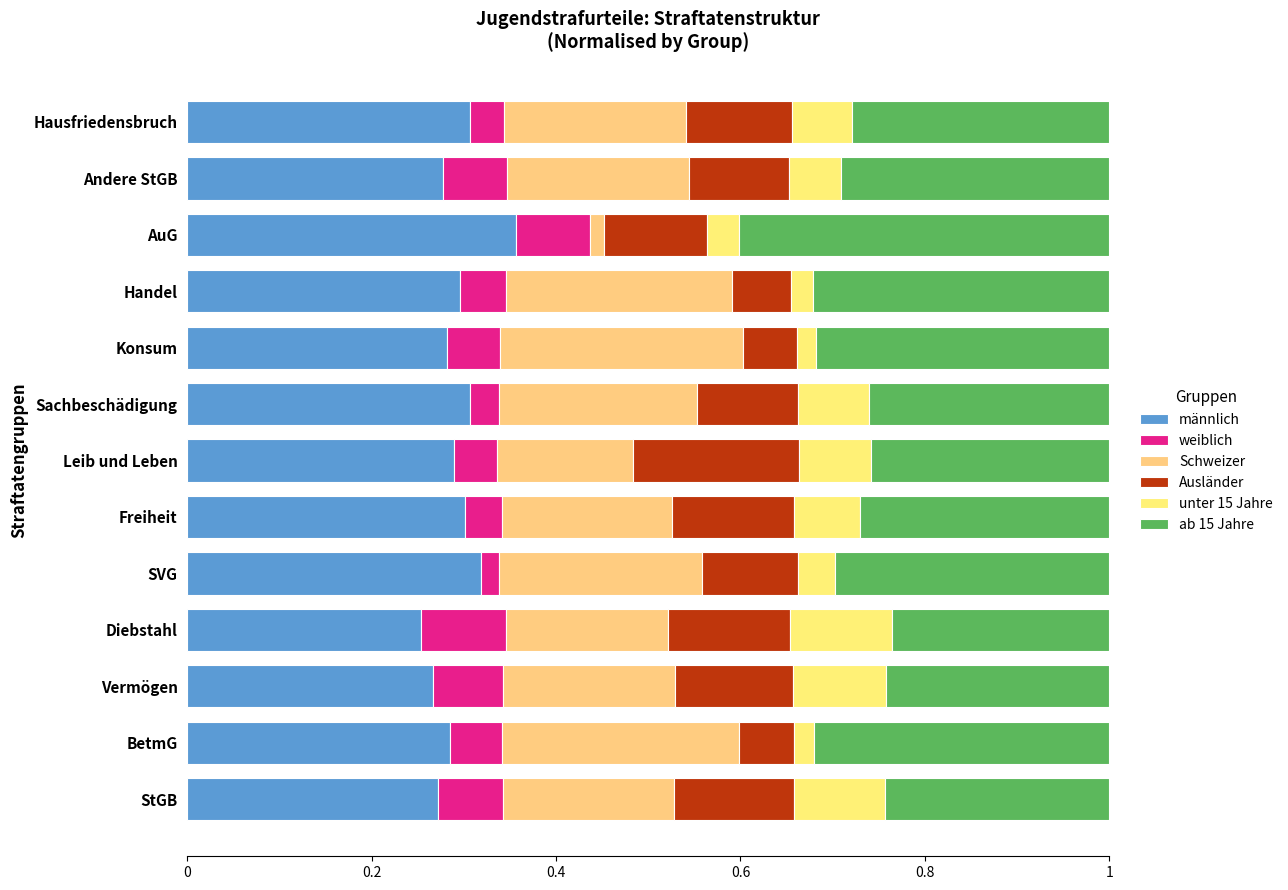

List the series in order of their peak value, highest first.

ab 15 Jahre, männlich, Schweizer, Ausländer, unter 15 Jahre, weiblich